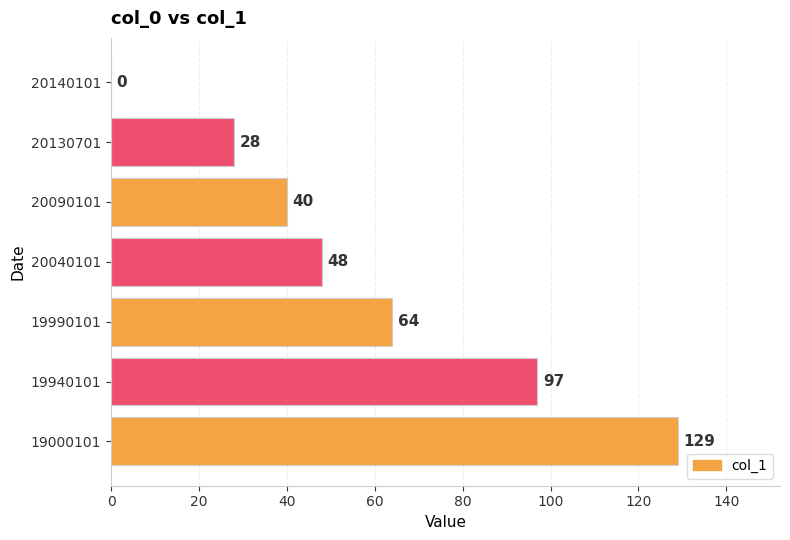

Reading top to bottom, extract all data points from this chart.

20140101=0	20130701=28	20090101=40	20040101=48	19990101=64	19940101=97	19000101=129